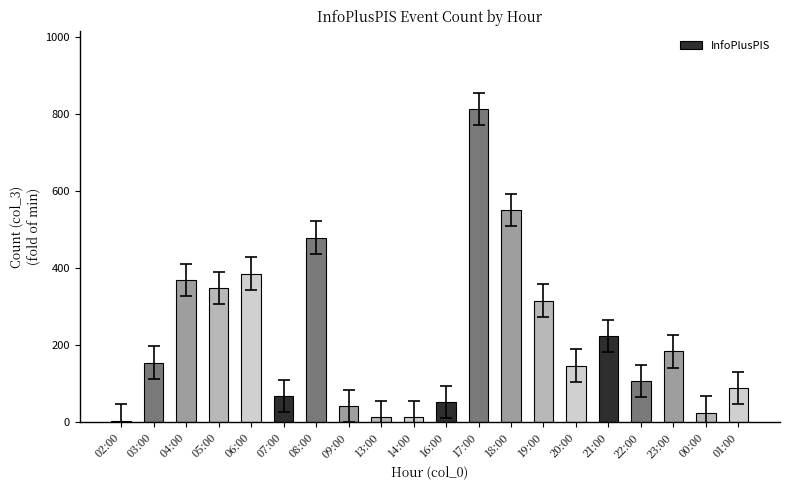

Reading left to right, extract all data points from this chart.

4	155	370	349	386	68	480	42	13	13	53	814	552	316	147	224	107	184	25	89